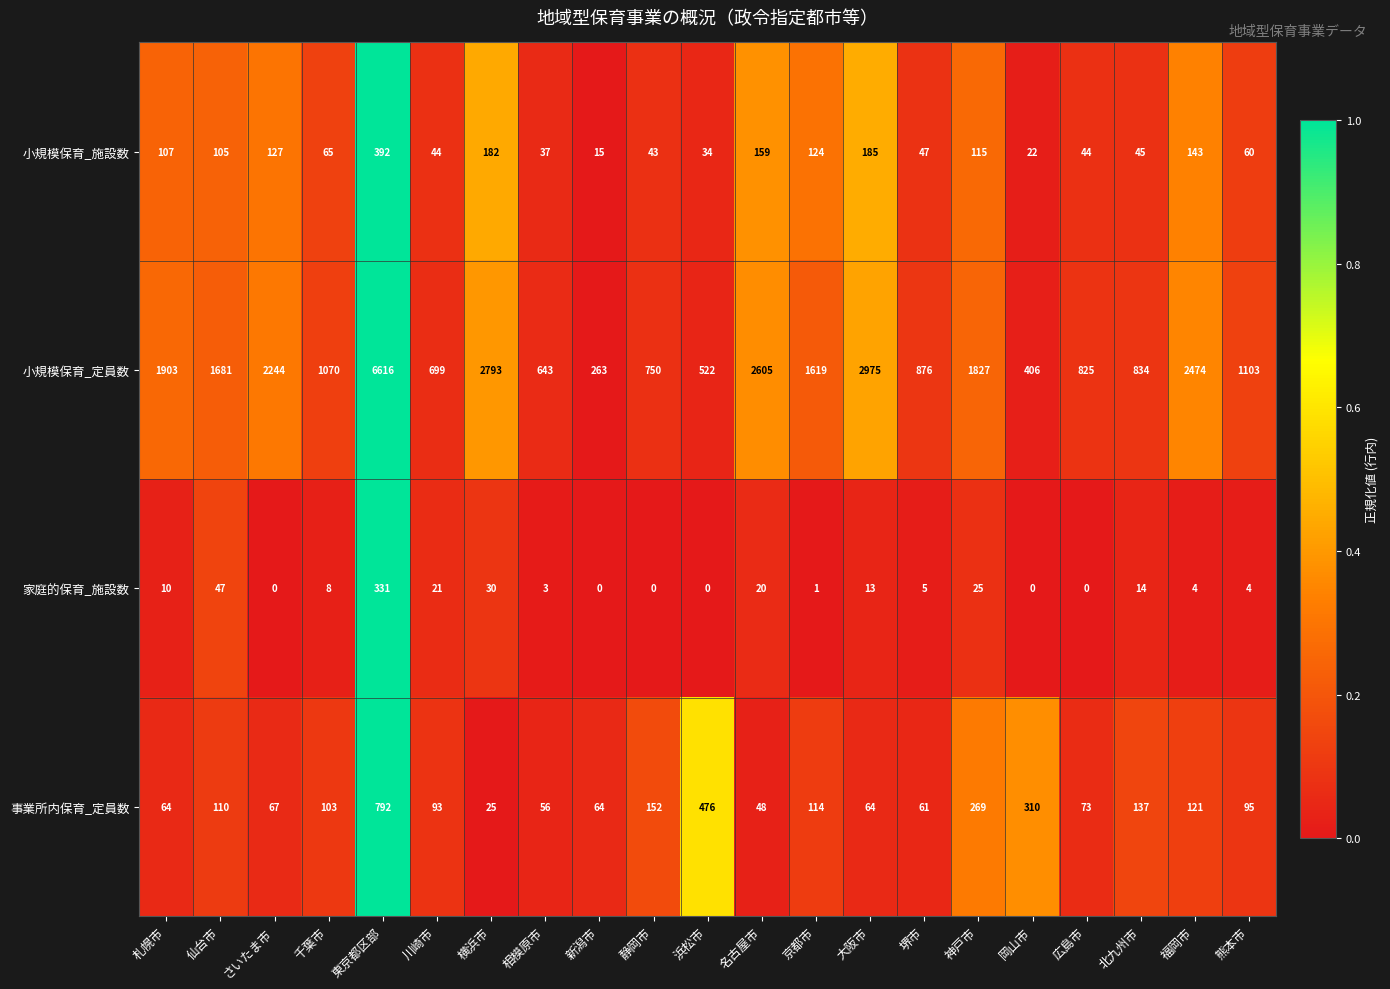

Rank the series at さいたま市 from highest to lowest value.

小規模保育_定員数, 小規模保育_施設数, 事業所内保育_定員数, 家庭的保育_施設数